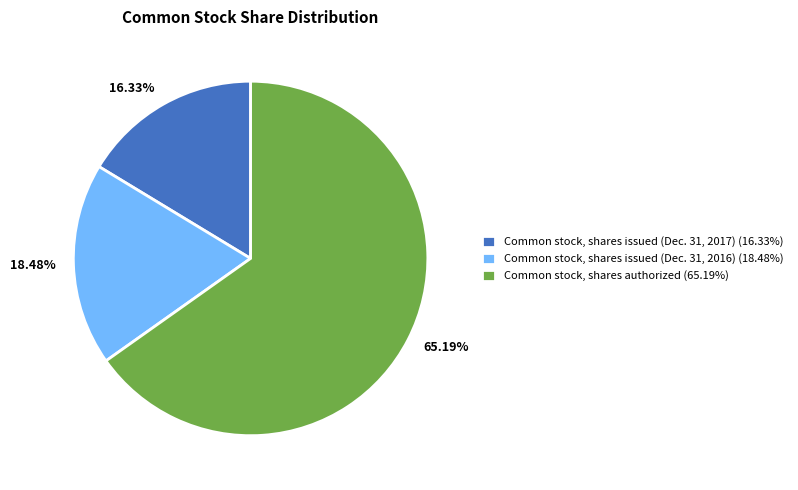

To the nearest percent, what is the difference between the Common stock, shares issued (Dec. 31, 2017) and Common stock, shares issued (Dec. 31, 2016) slice percentages?

2%